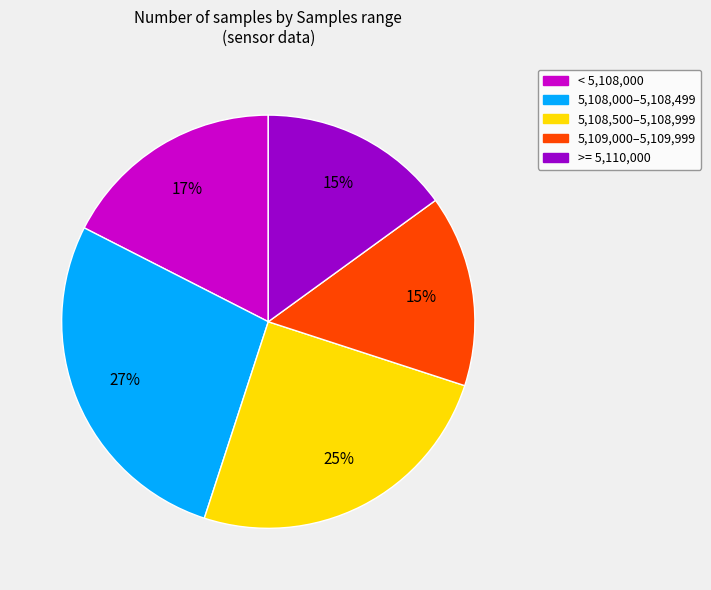

Is there a majority slice in this chart?

No